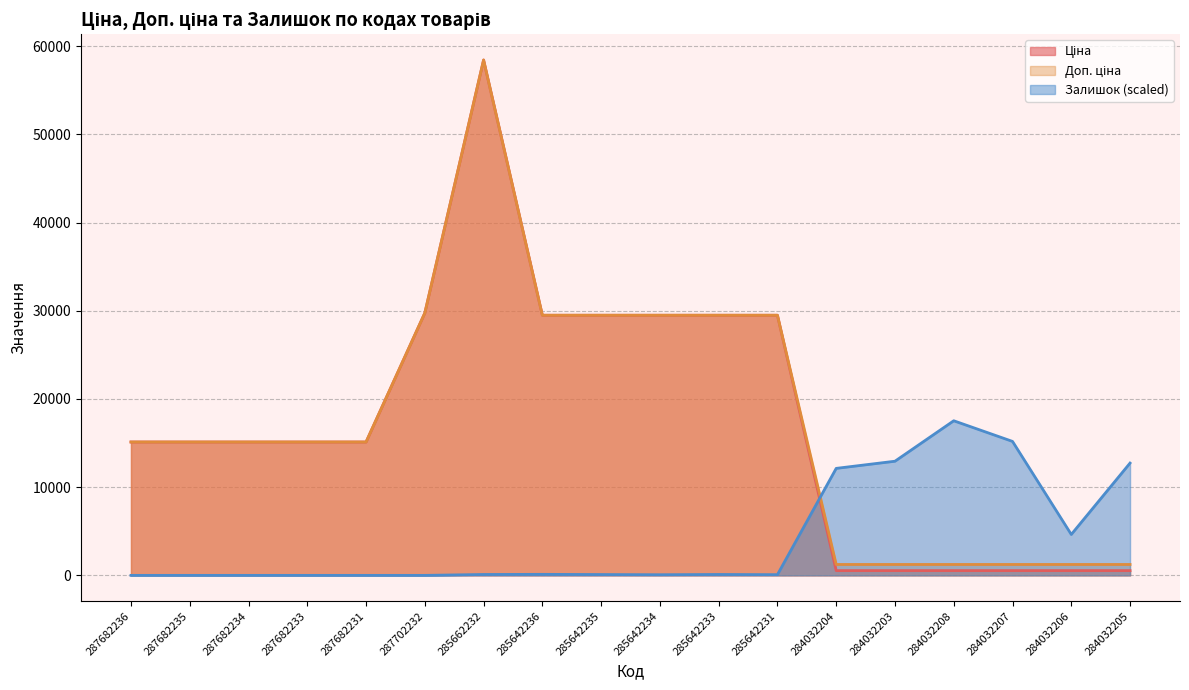

True or false: Ціна and Доп. ціна intersect in this chart.

False